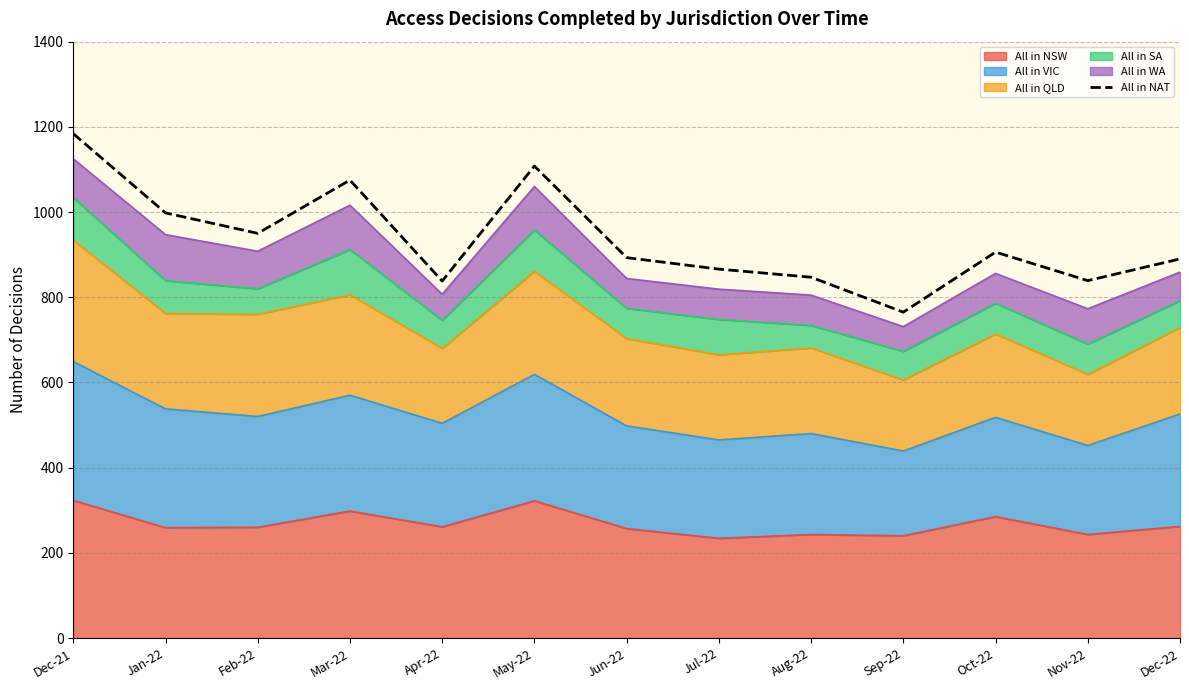

What is the label of the 2nd point from the left?

Jan-22